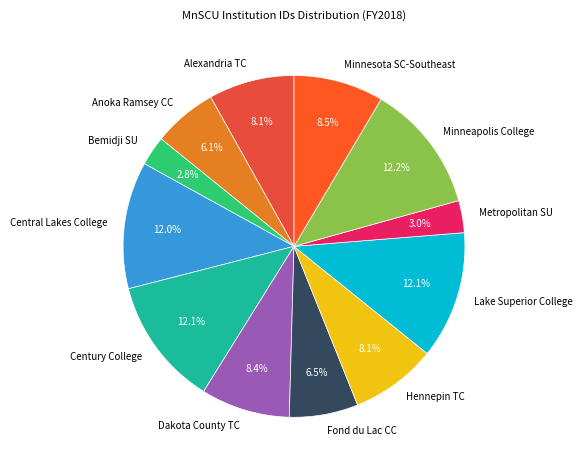

What is the total percentage of Anoka Ramsey CC and Minneapolis College?

18.3%